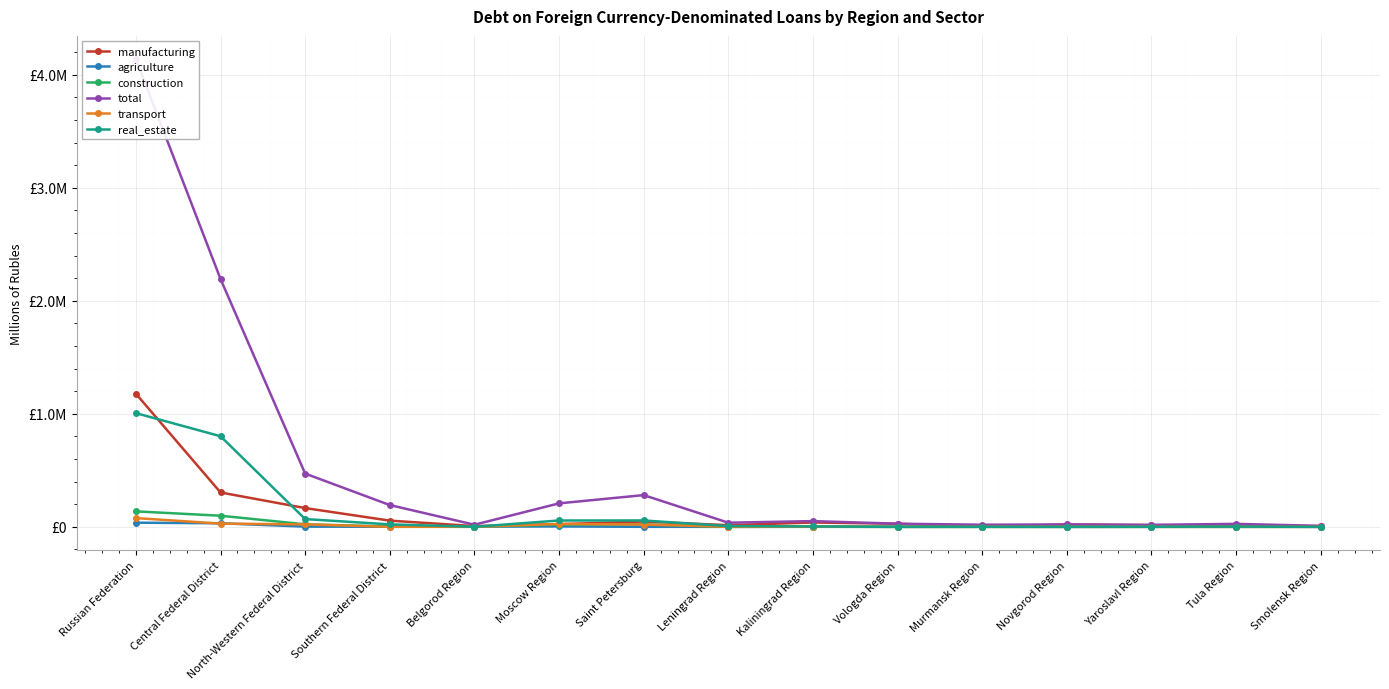

True or false: construction and real_estate cross at least once.

False